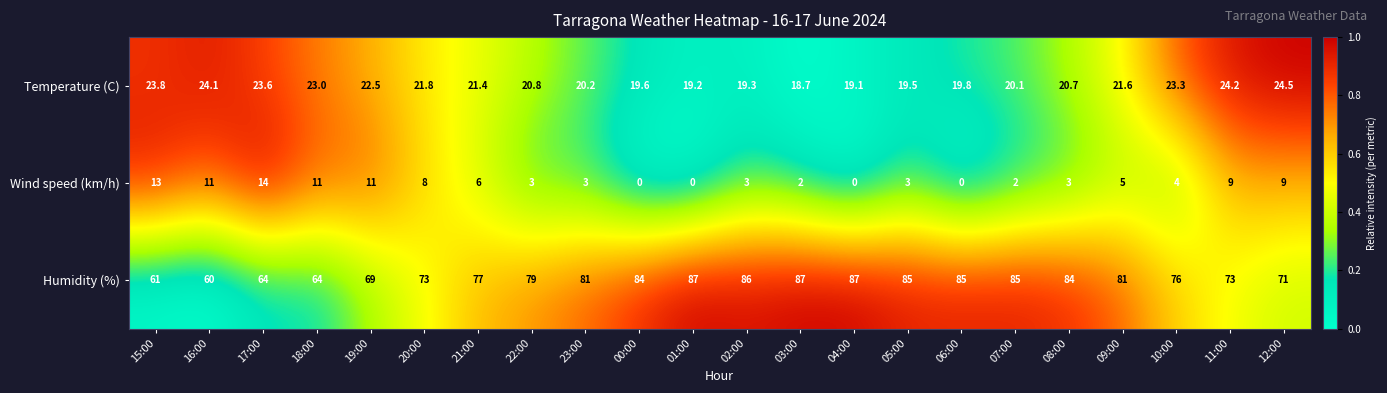

What is the minimum value for Humidity (%)?

60.0